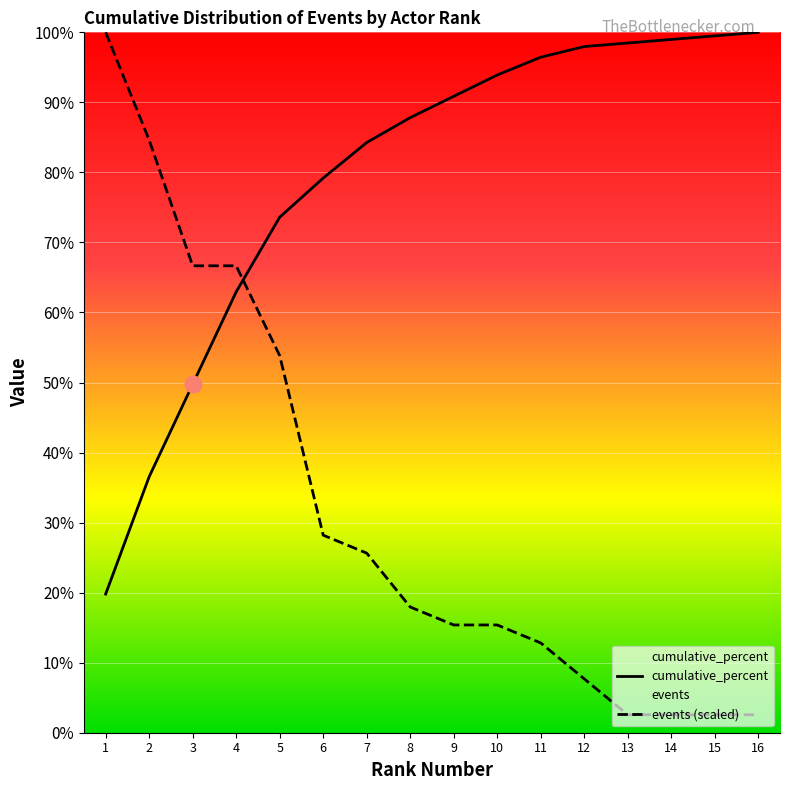

What are all the series names shown in the legend?

events, cumulative_percent